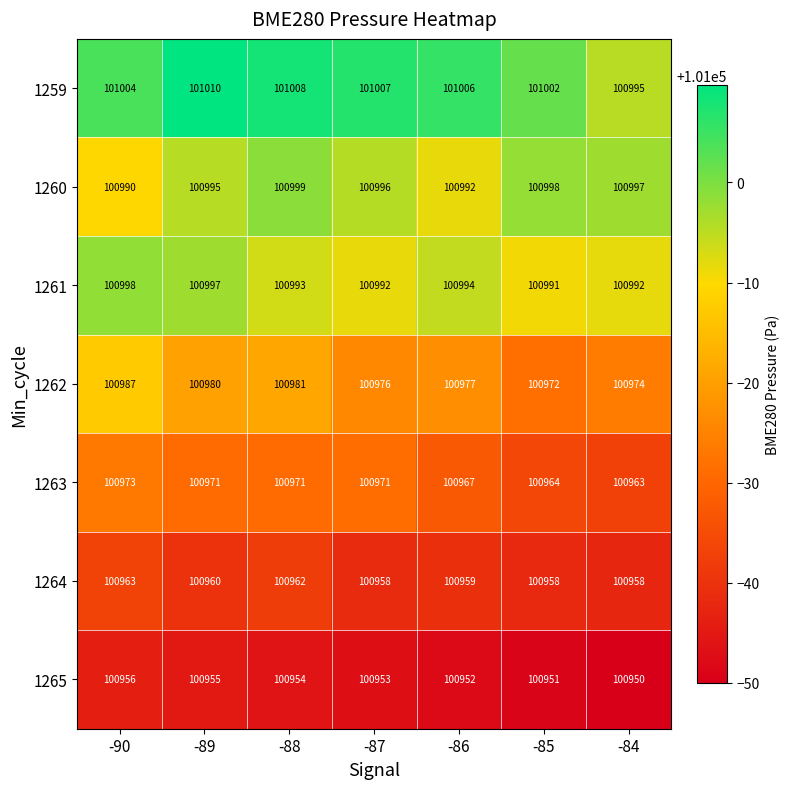

At which category is the sum across all series the highest?

-90